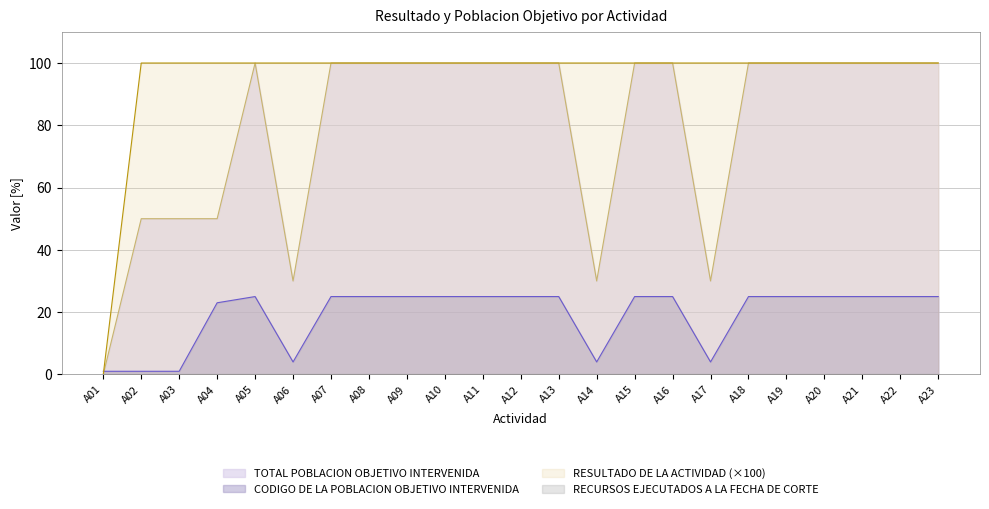

Does the chart have visible grid lines?

Yes